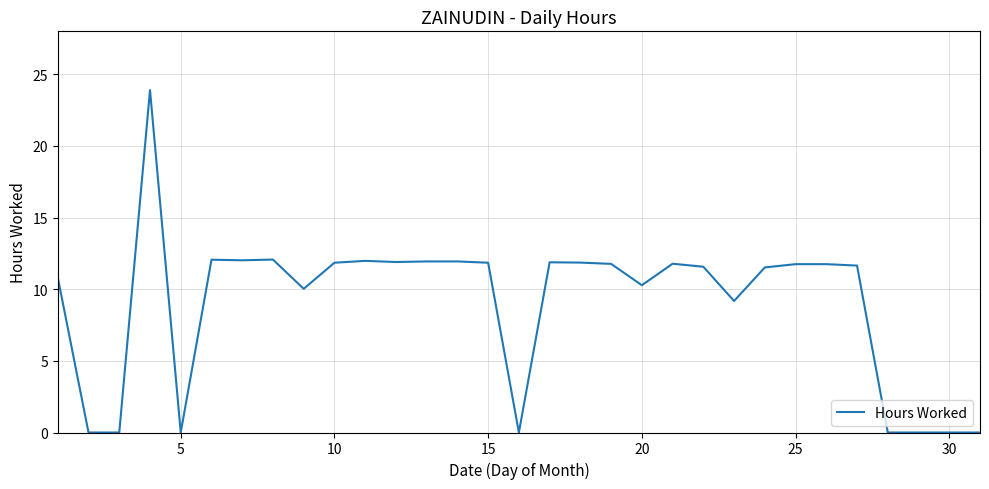

What is the difference between the maximum and minimum values?

23.9